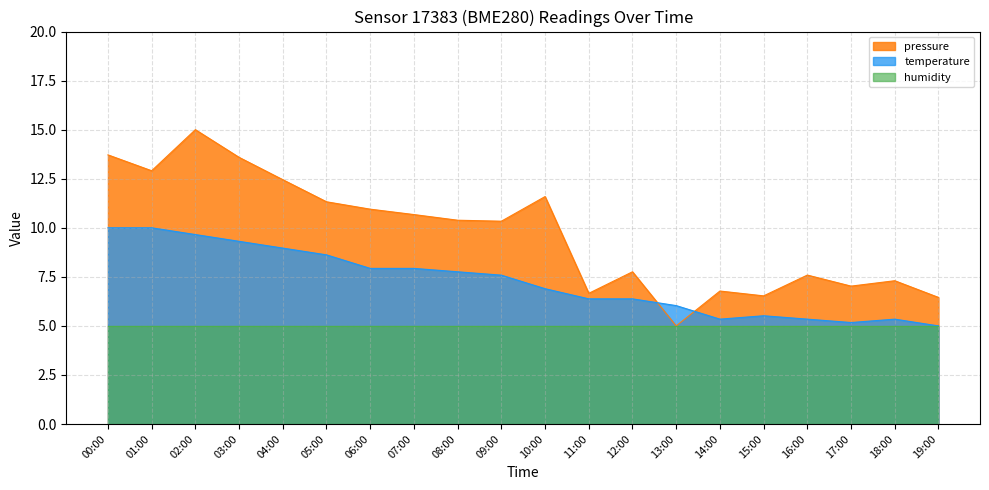

How many categories are shown in the chart?

20